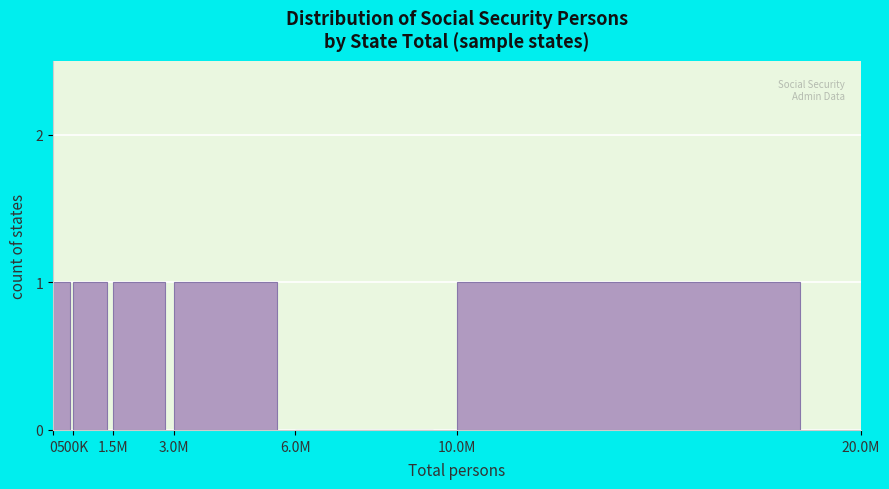

Reading right to left, extract all data points from this chart.

10.0M=1	6.0M=0	3.0M=1	1.5M=1	500K=1	0=1